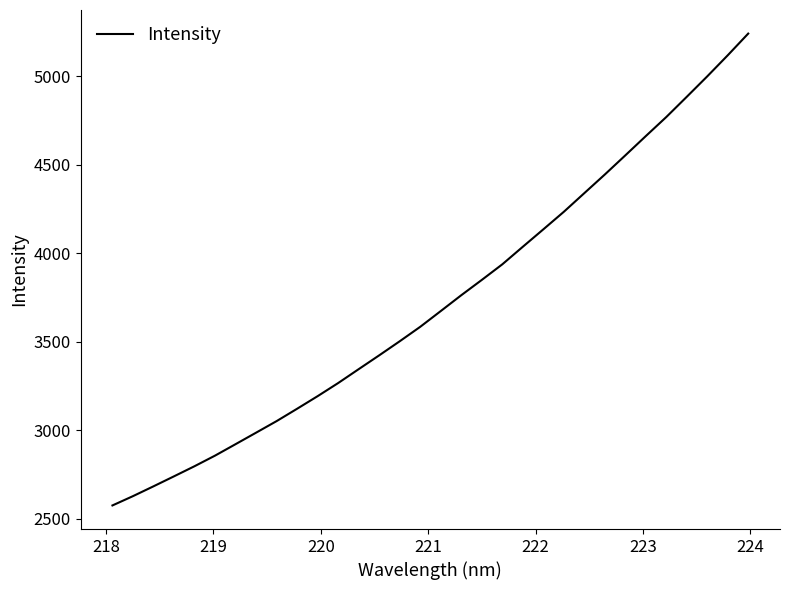

What is the minimum value shown in the chart?

2574.1